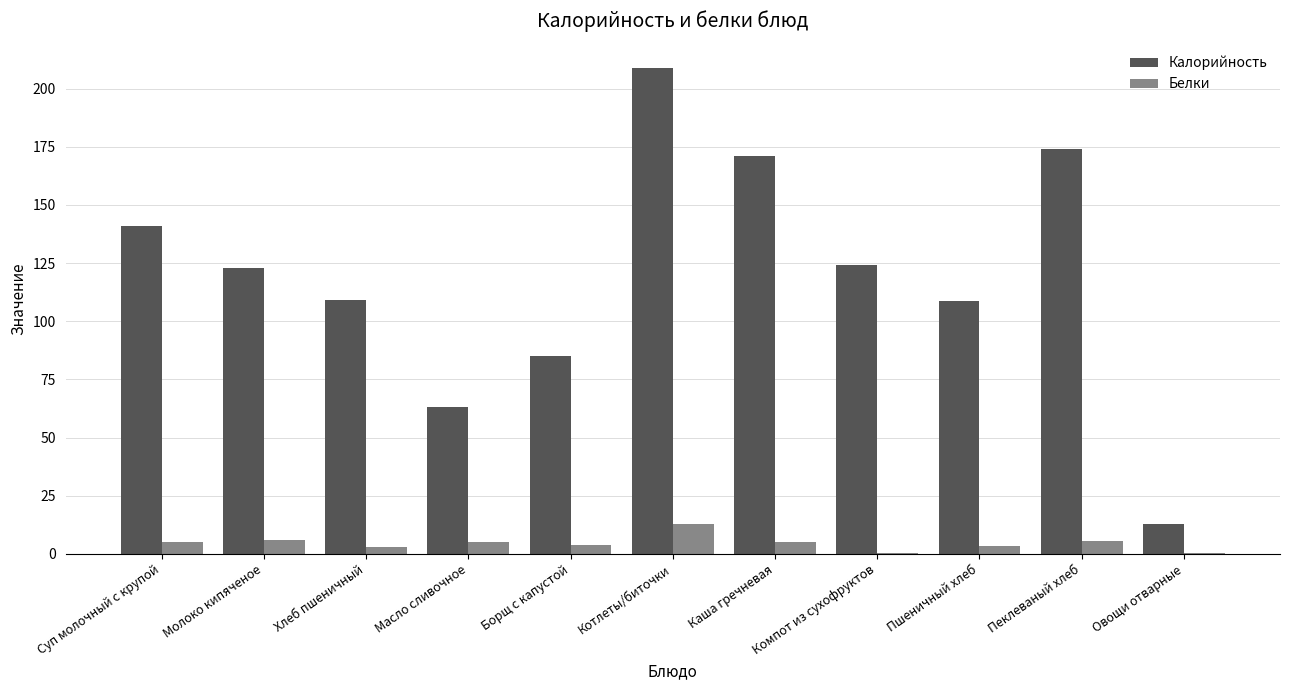

Which series changed the most between Масло сливочное and Котлеты/биточки?

Калорийность